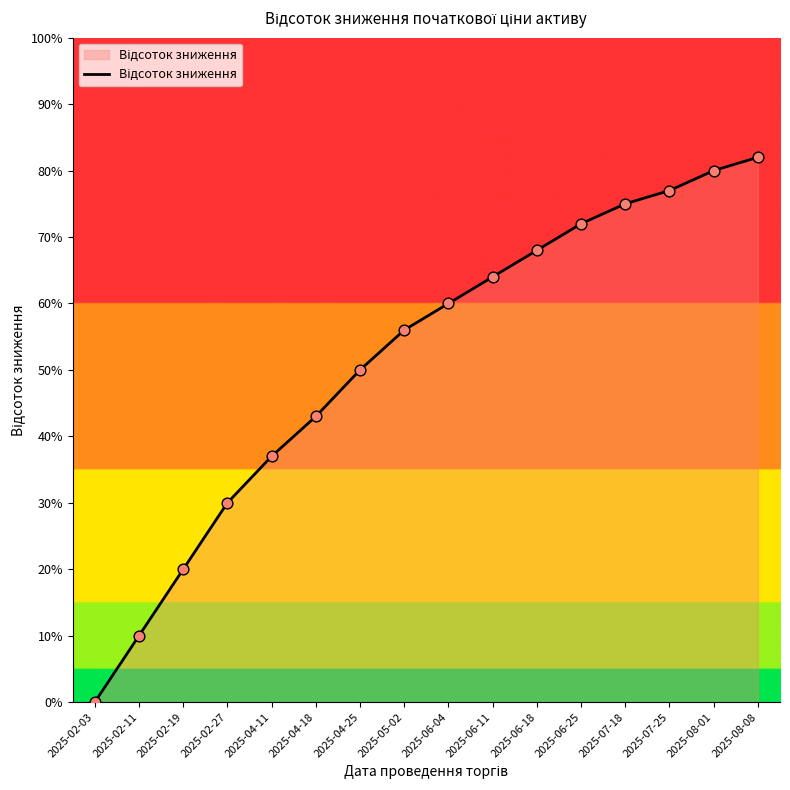

What is the change in value from 2025-02-03 to 2025-07-18?

+0.8